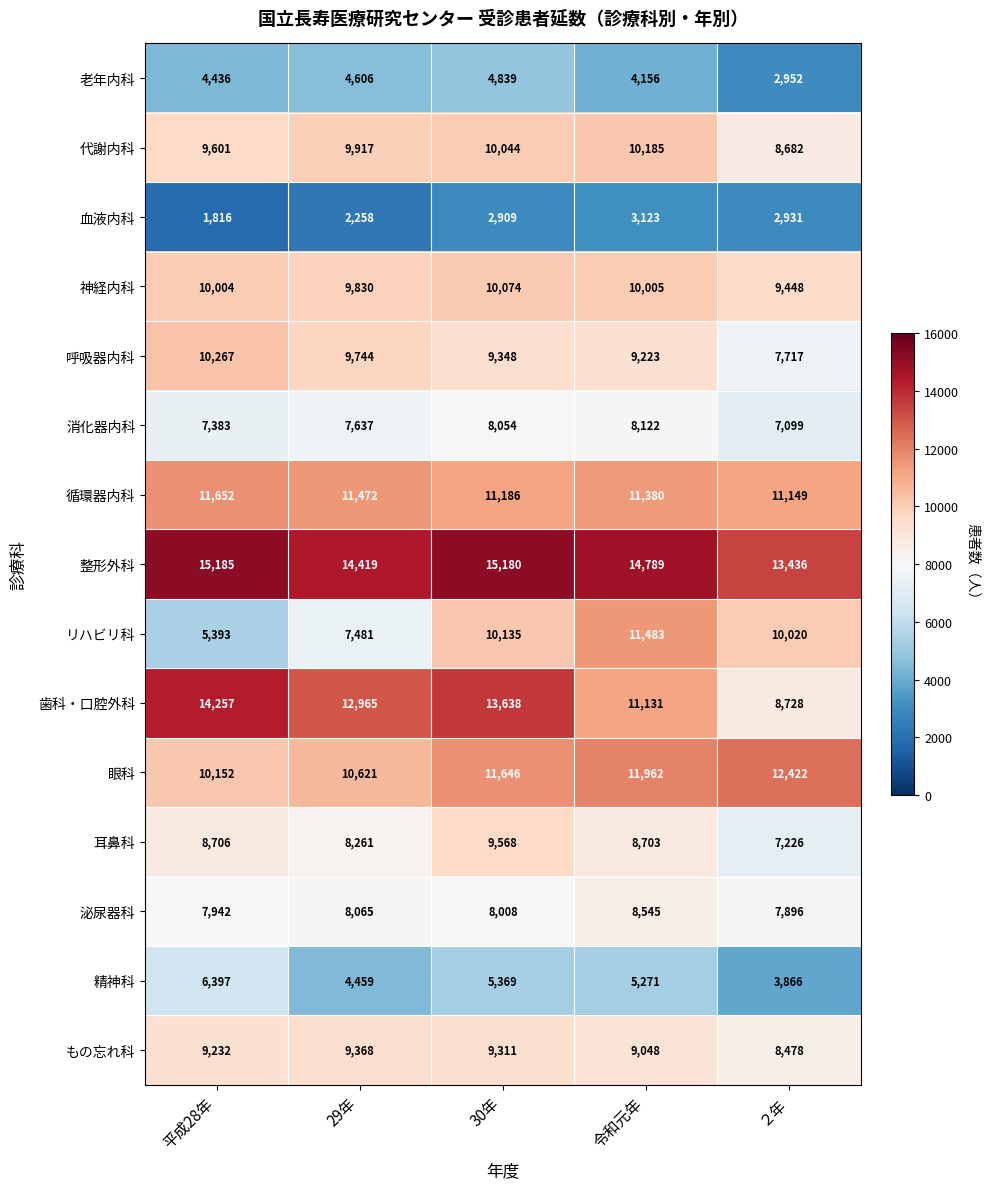

At which category is the sum across all series the highest?

30年